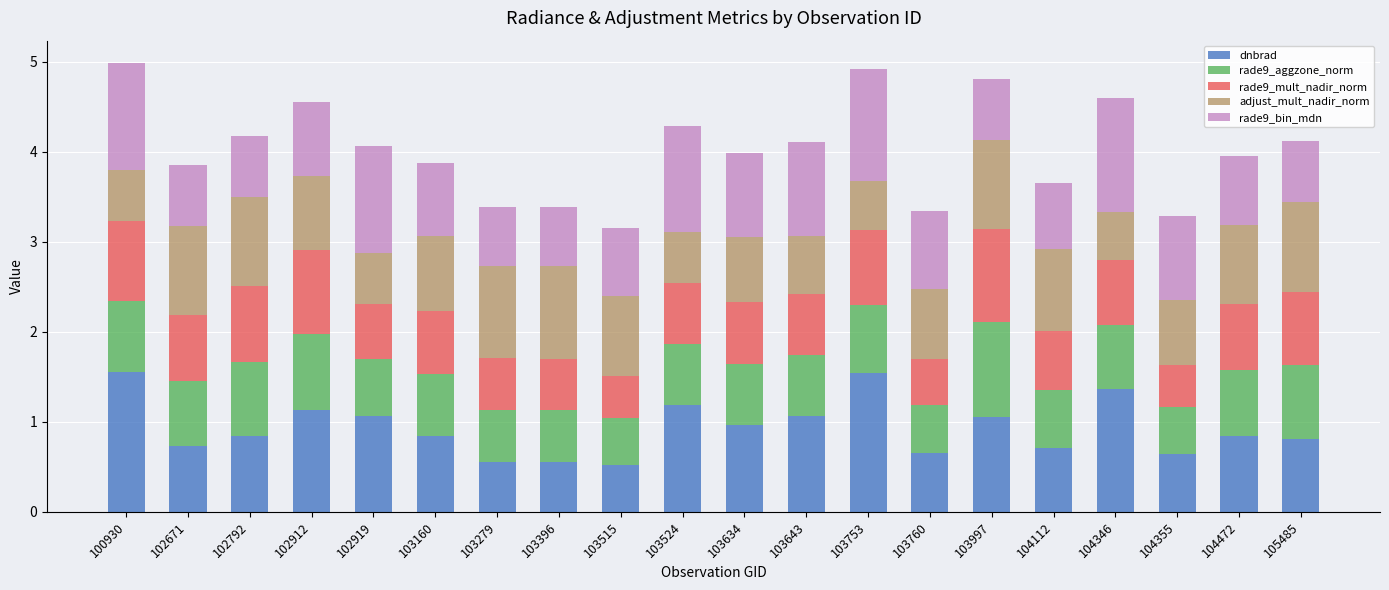

What is the highest value of the dnbrad series?

1.6